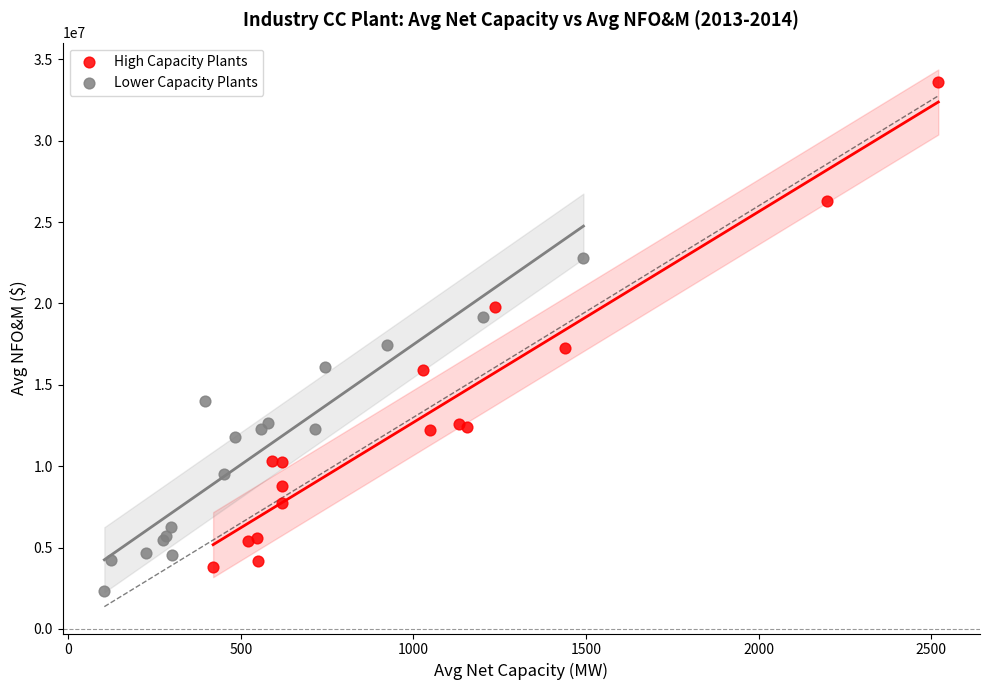

Which series contains the highest Y value?

High Capacity Plants